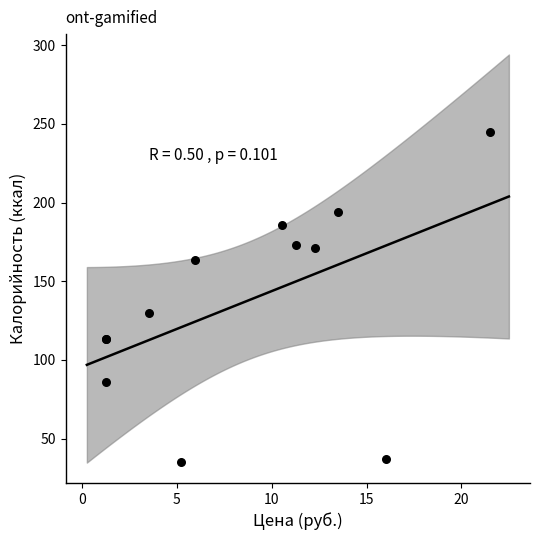

What Y value in the scatter plot is closest to 140?

130.0